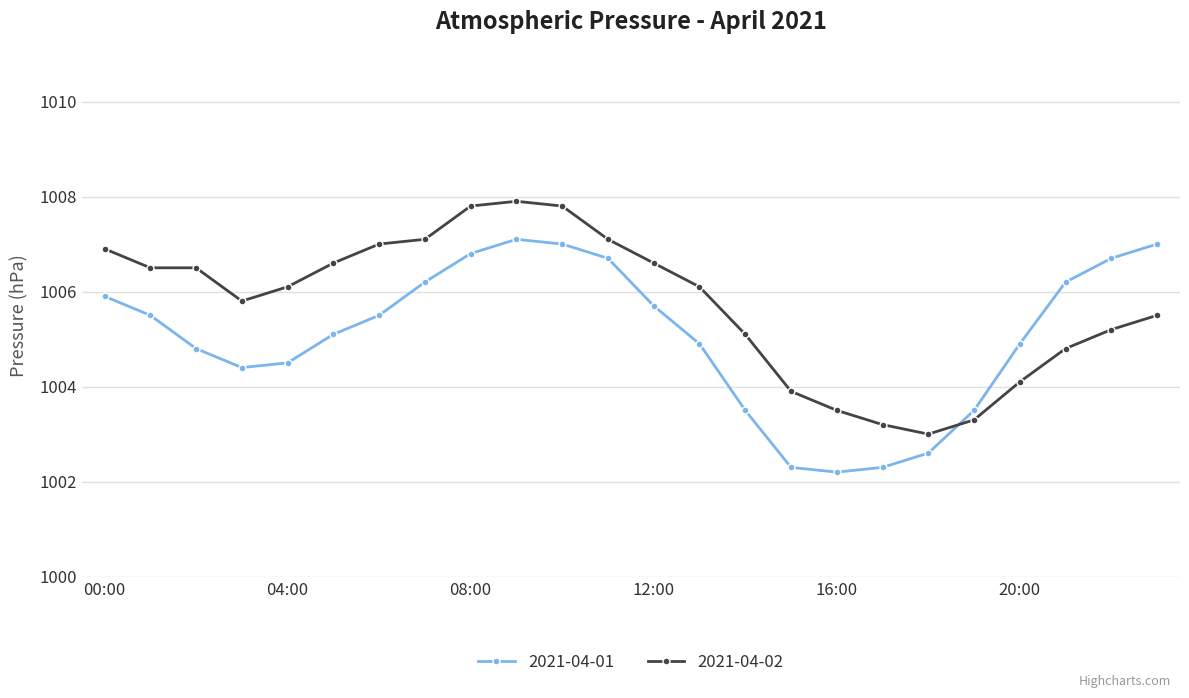

Which series has the largest total across all categories?

2021-04-02